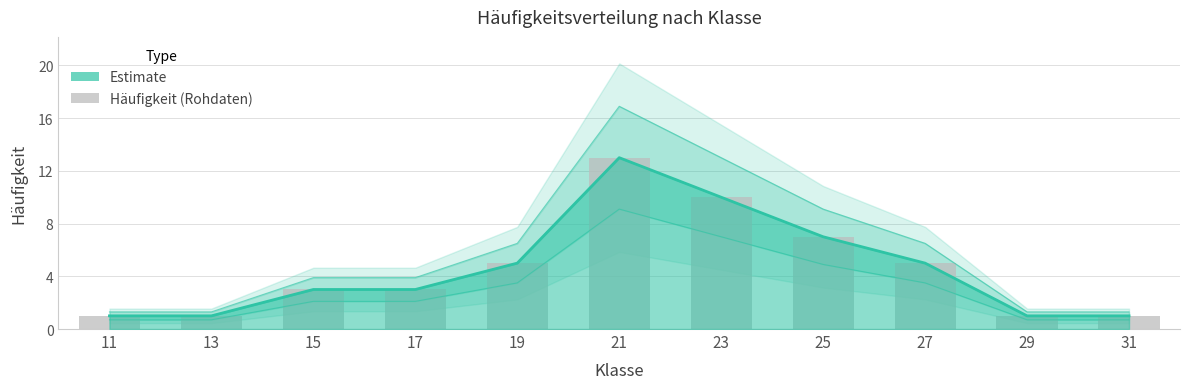

Read the value at 25.

7